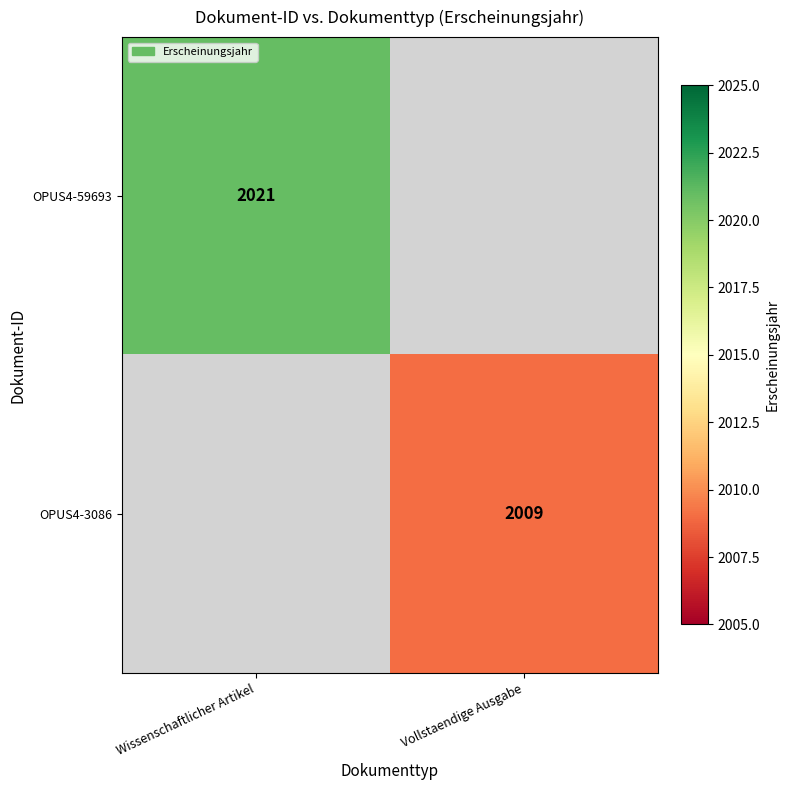

What is the maximum value shown in the chart?

2021.0